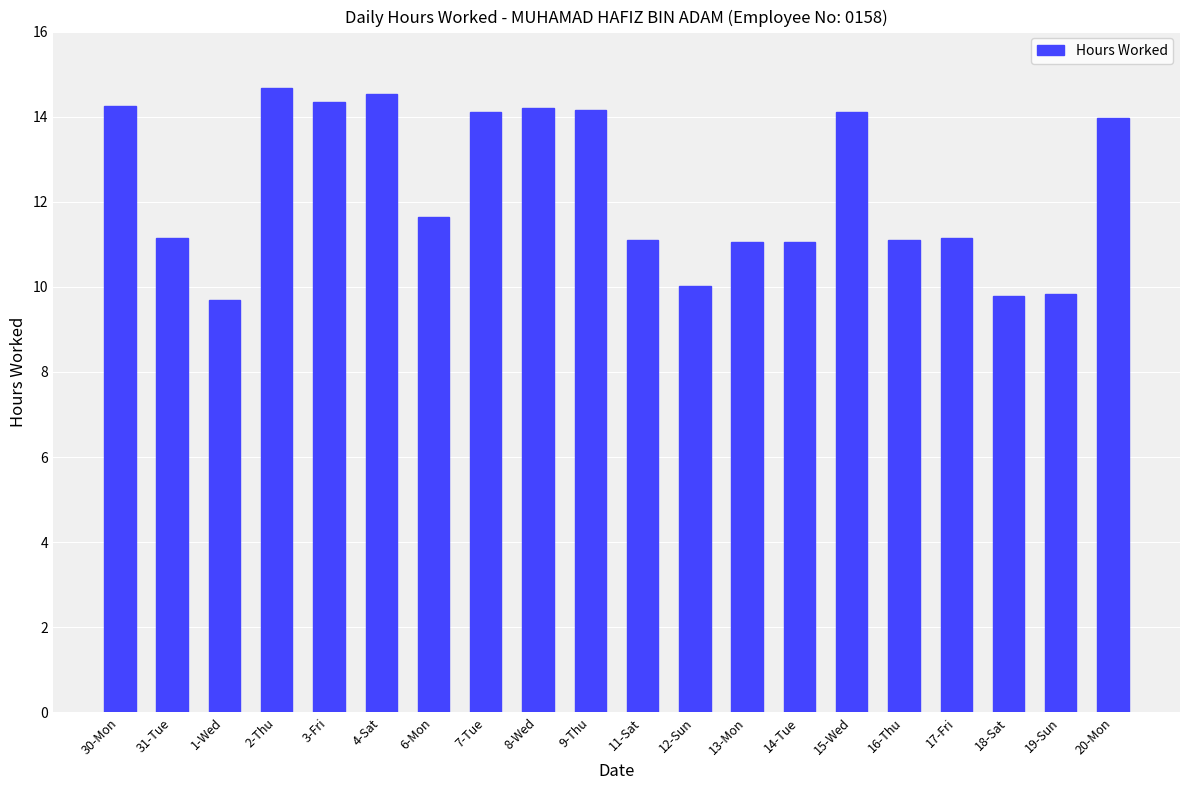

How many bars are there in total?

20